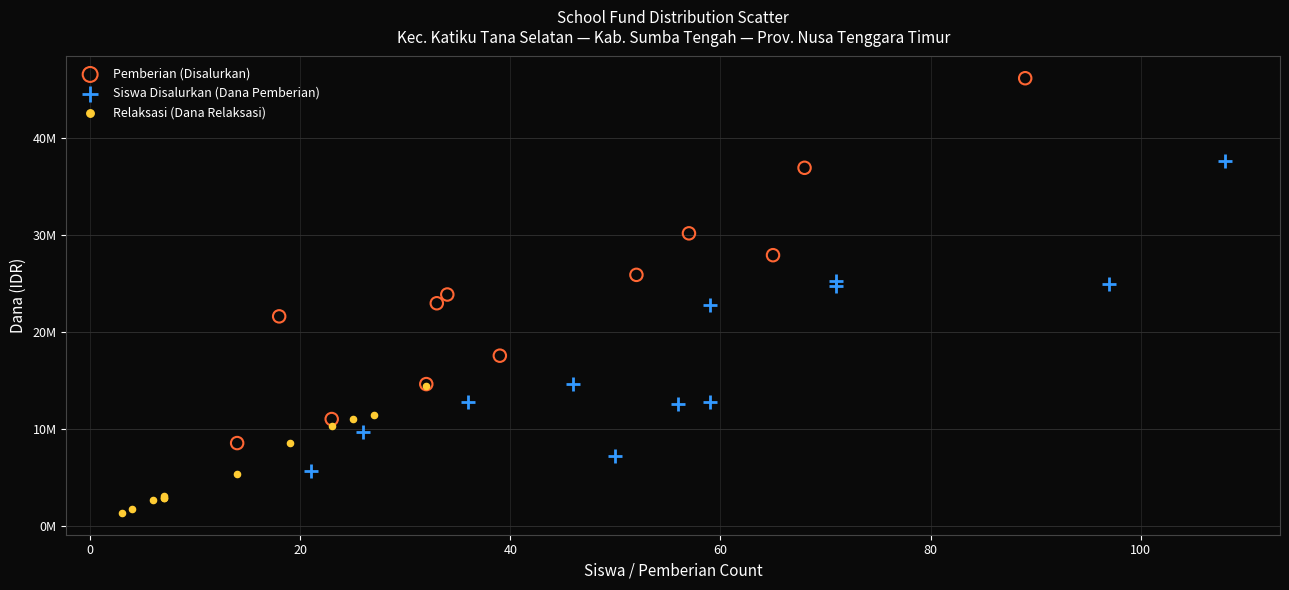

Which series has the largest Y range (max minus min)?

Pemberian (Disalurkan)